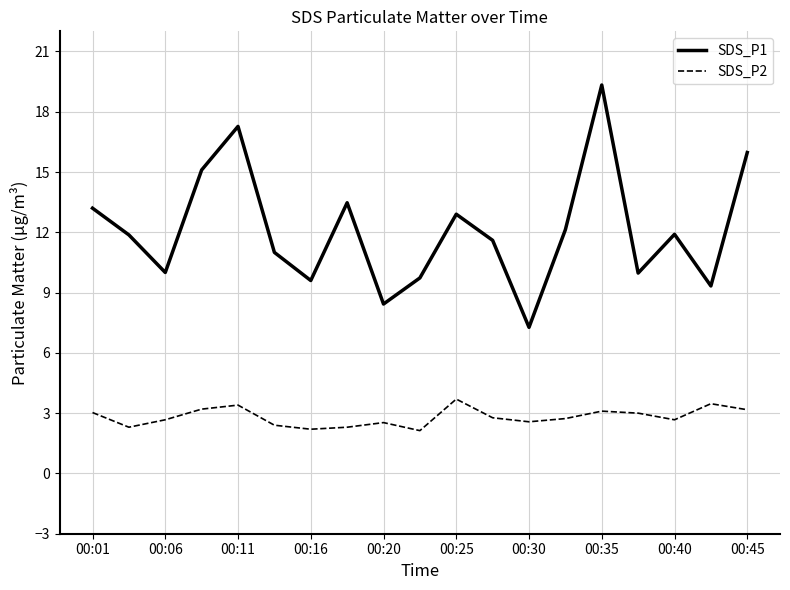

What is the greatest value displayed?

19.3